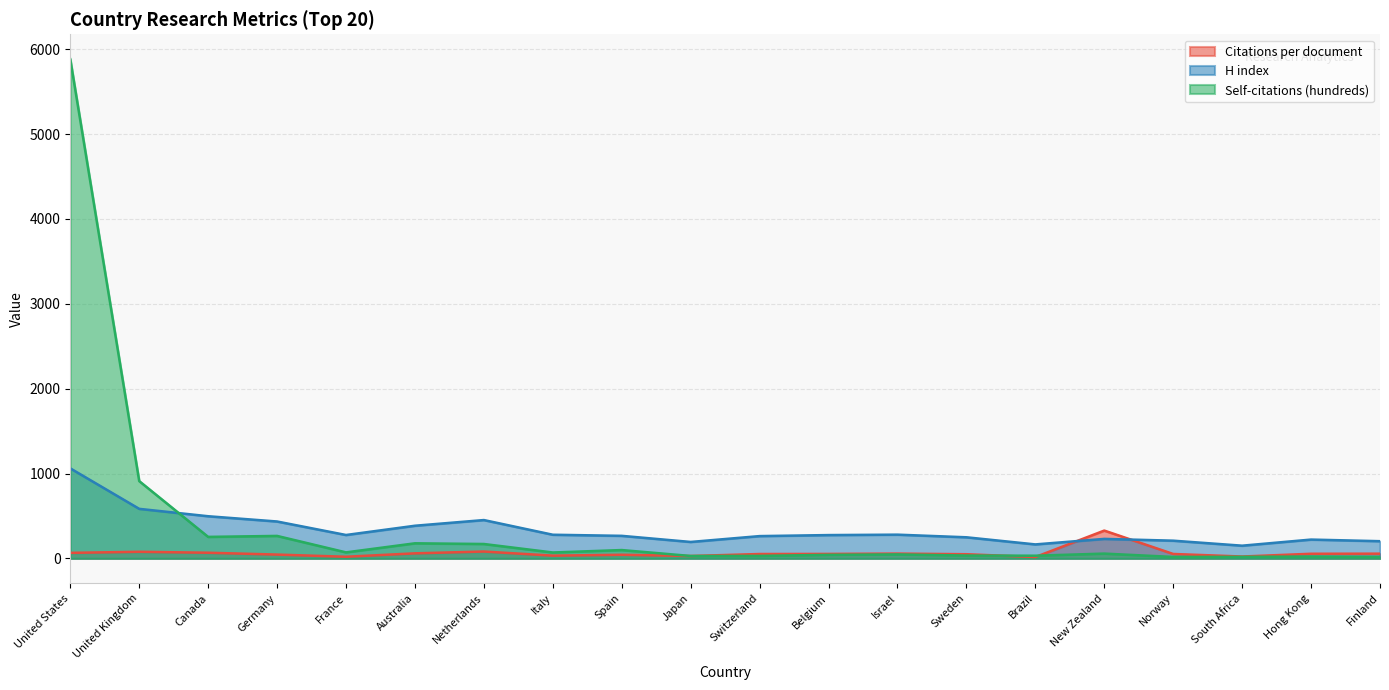

Does the chart display data point markers on the line(s)?

No